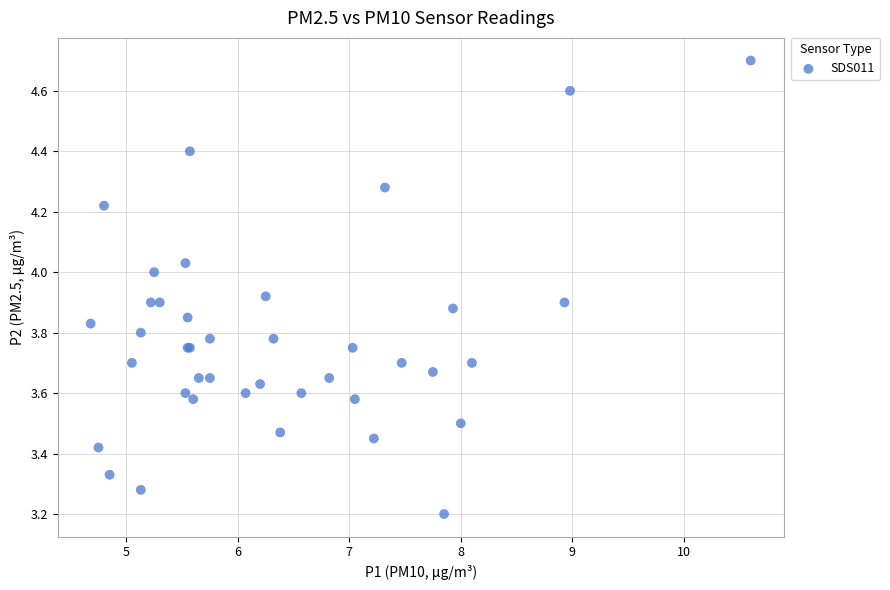

What Y value in the scatter plot is closest to 3?

3.2